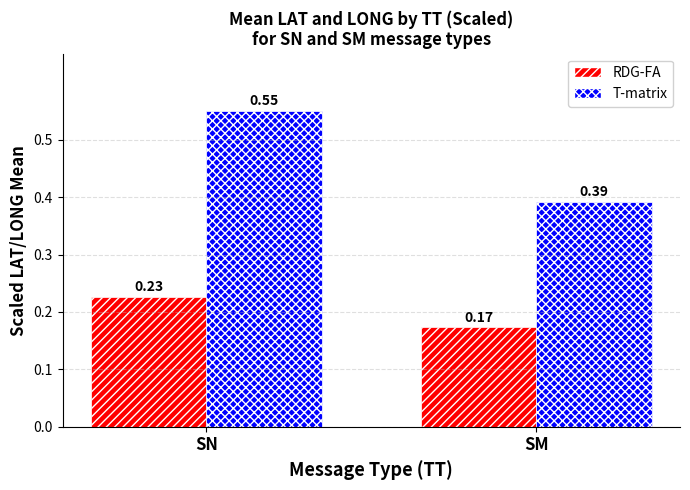

Which category has the lowest value in the T-matrix series?

SM